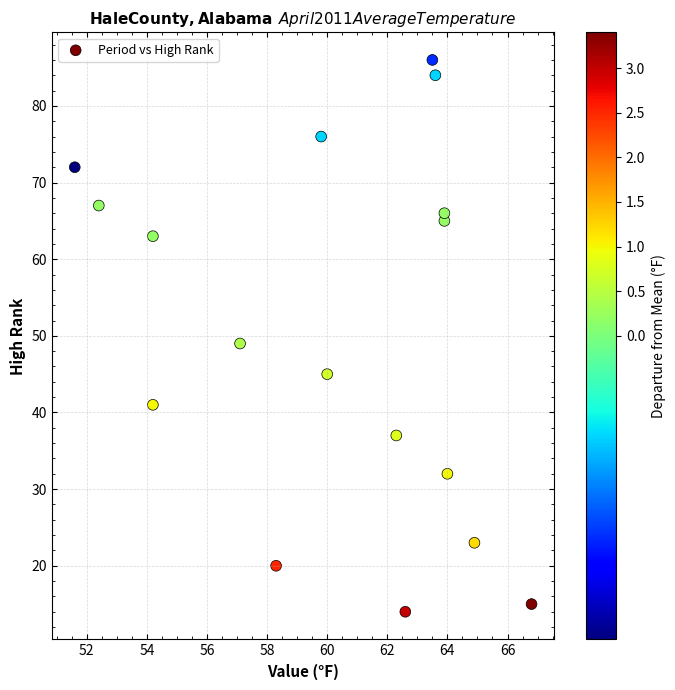

What Y value in the scatter plot is closest to 50?

49